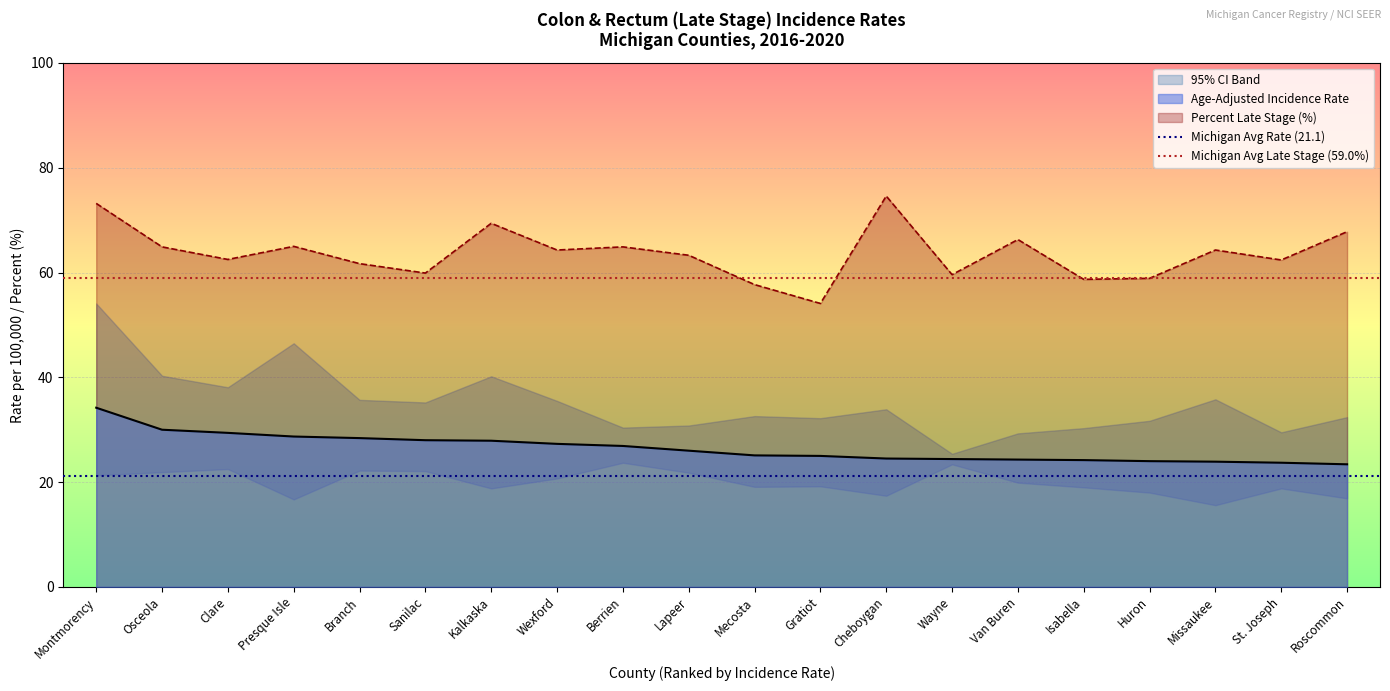

What is the label of the 2nd point from the left?

Osceola